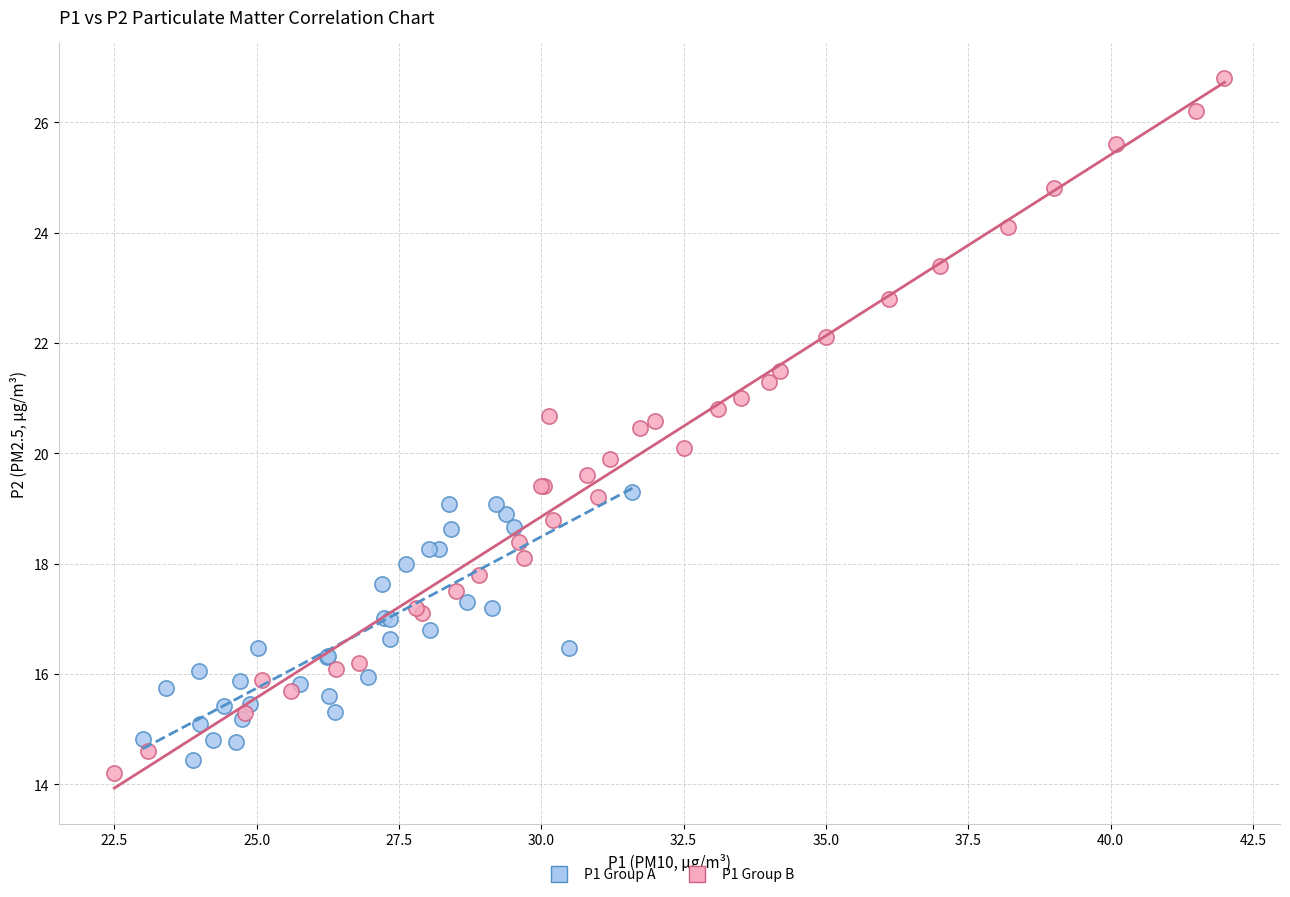

Which series has the widest spread of Y values?

P1 Group B